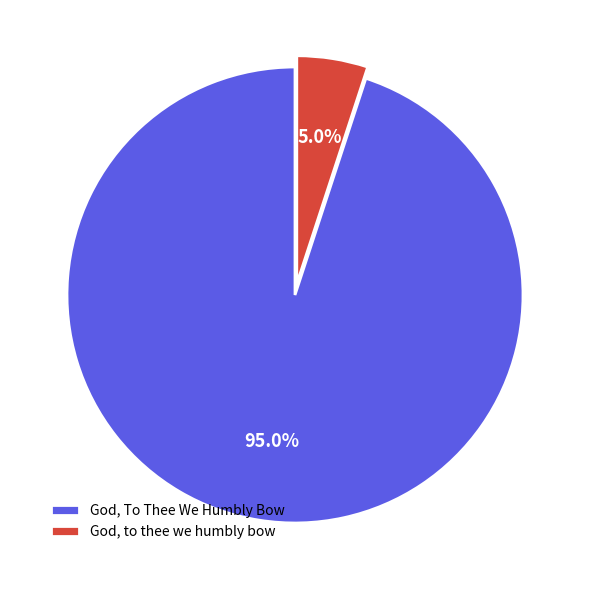

True or false: God, to thee we humbly bow accounts for 5% of the total.

True